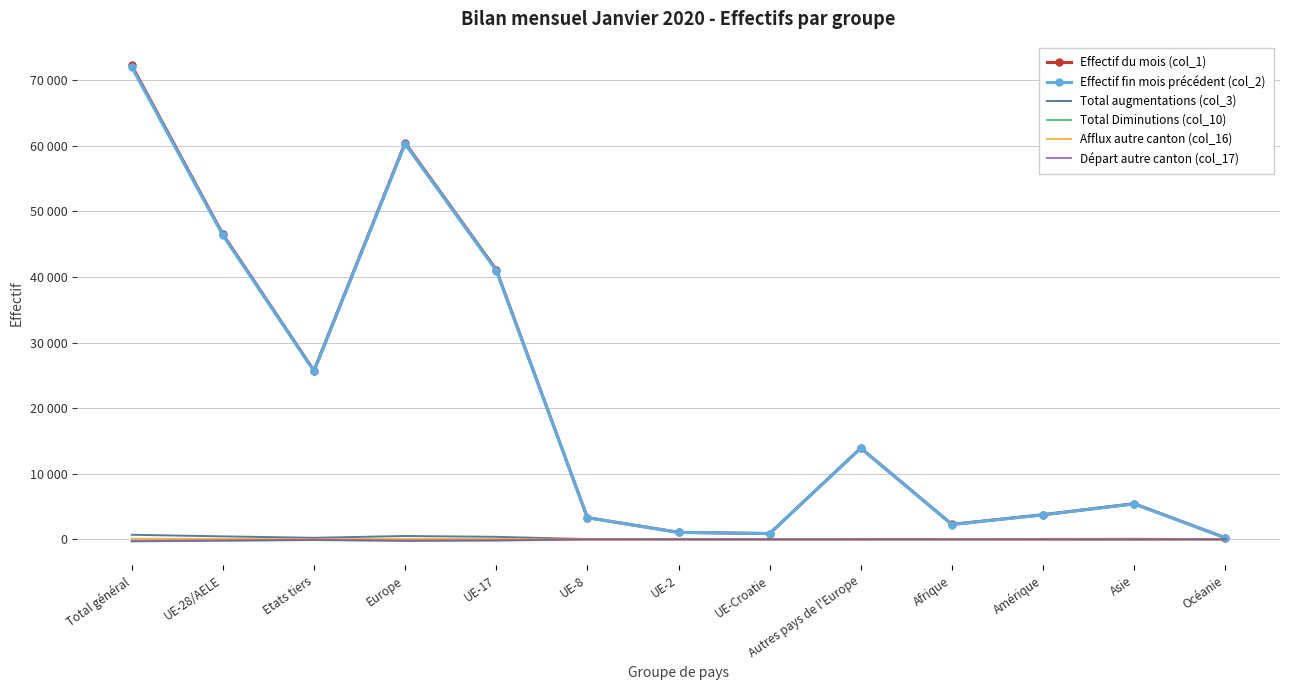

Is it true that Effectif fin mois précédent (col_2) equals 5915 at Amérique?

False